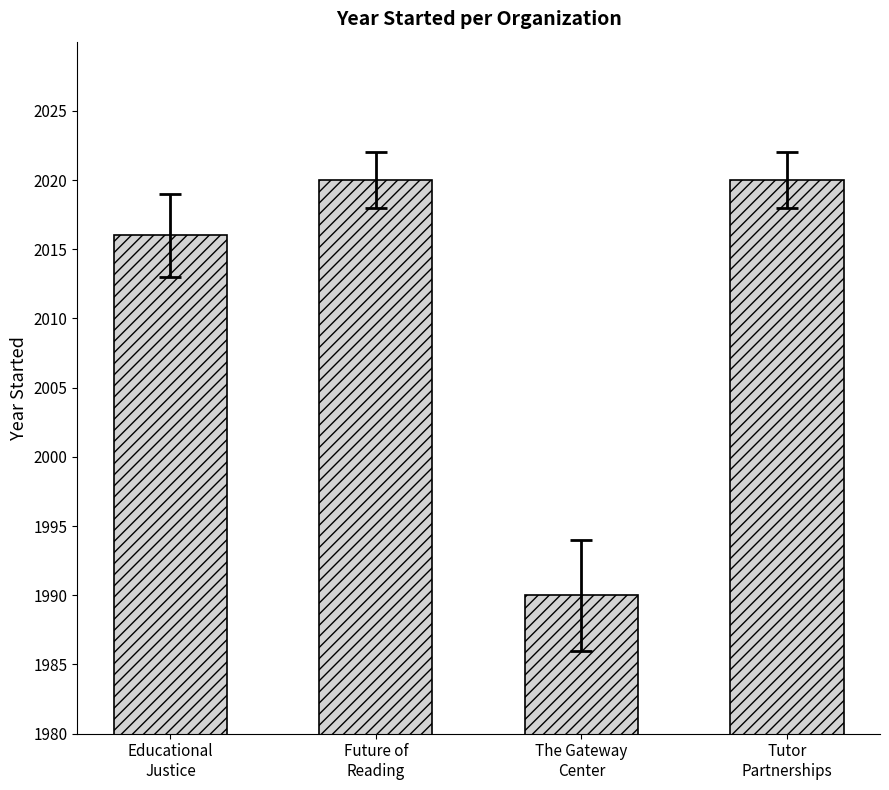

What is the sum of all values?

8046